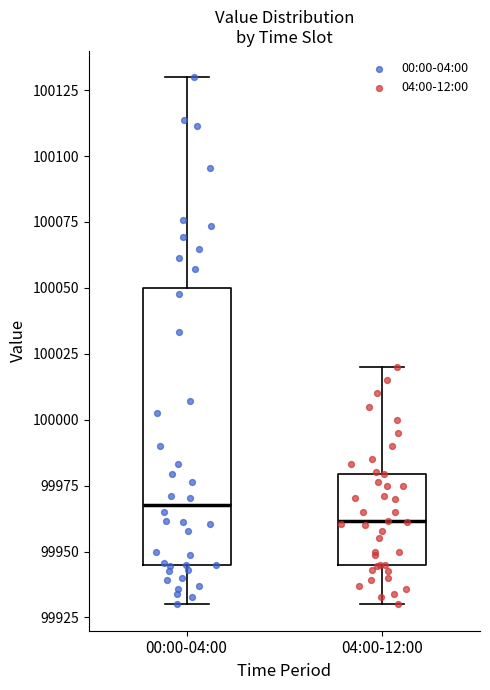

Where does the upper whisker of the box for 04:00-12:00 end on the y-axis? The values are not printed on the chart, so give them approximately, as read against the axis.

100020